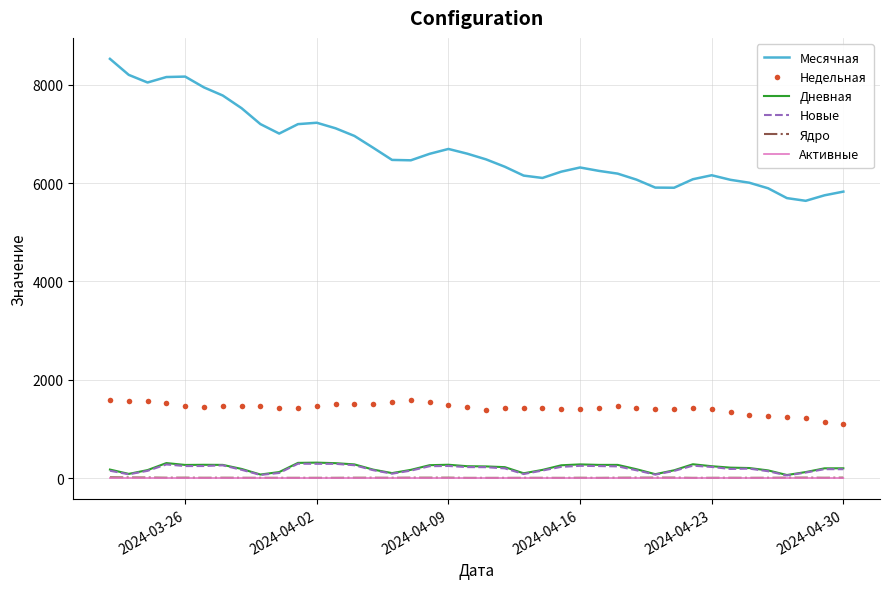

True or false: Ядро and Недельная intersect in this chart.

False